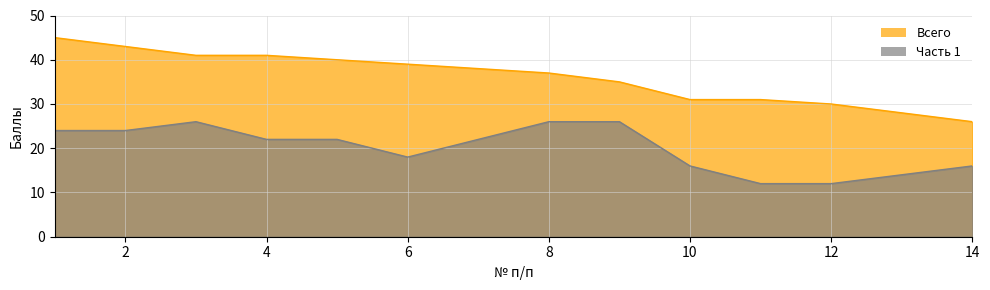

The value of Всего at 3 is 22. True or false?

False